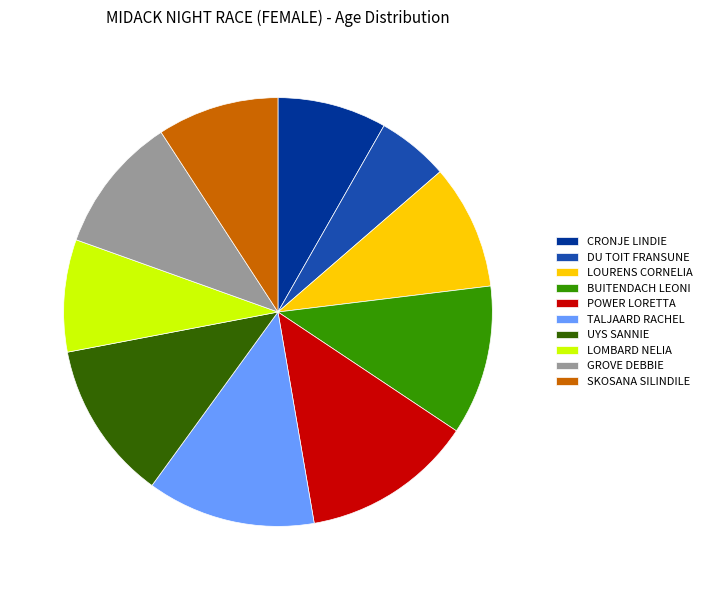

Is GROVE DEBBIE the majority of the pie?

No